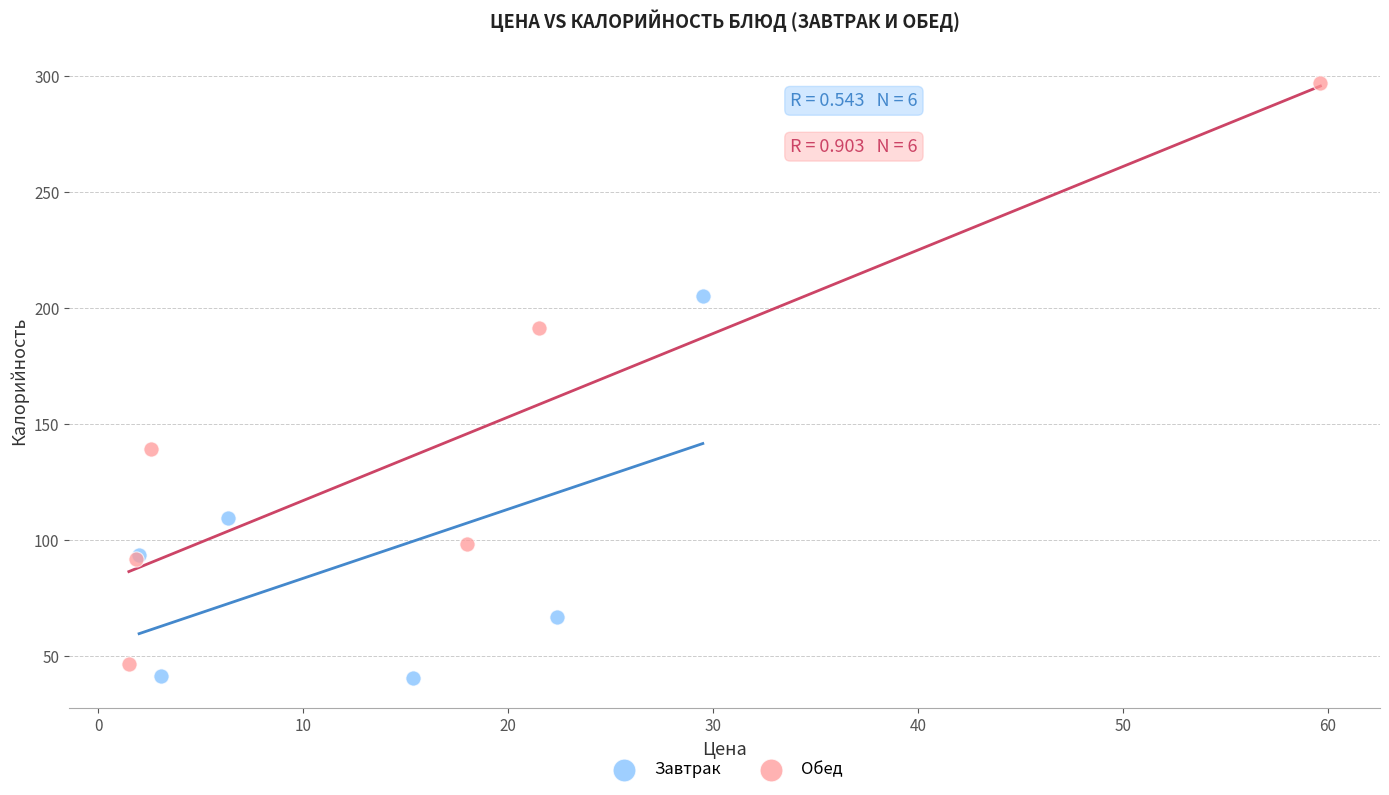

What are all the series names shown in the legend?

Завтрак, Обед